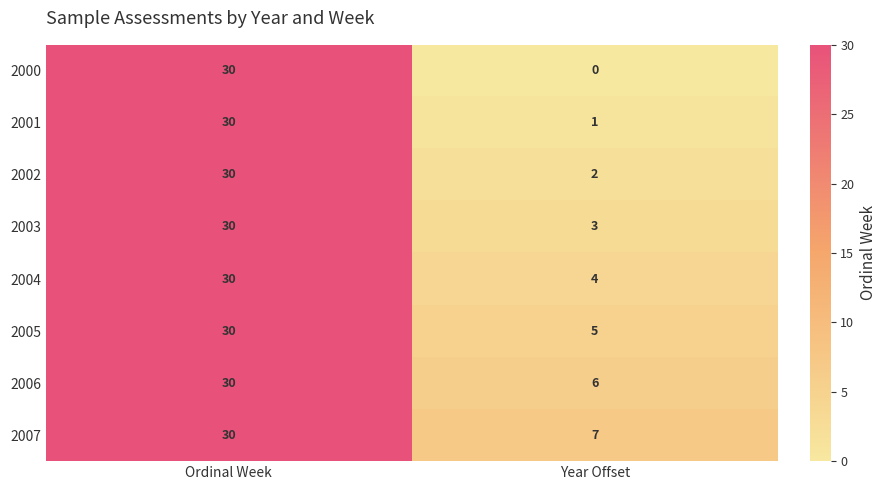

What is the sum of all 2006 values?

36